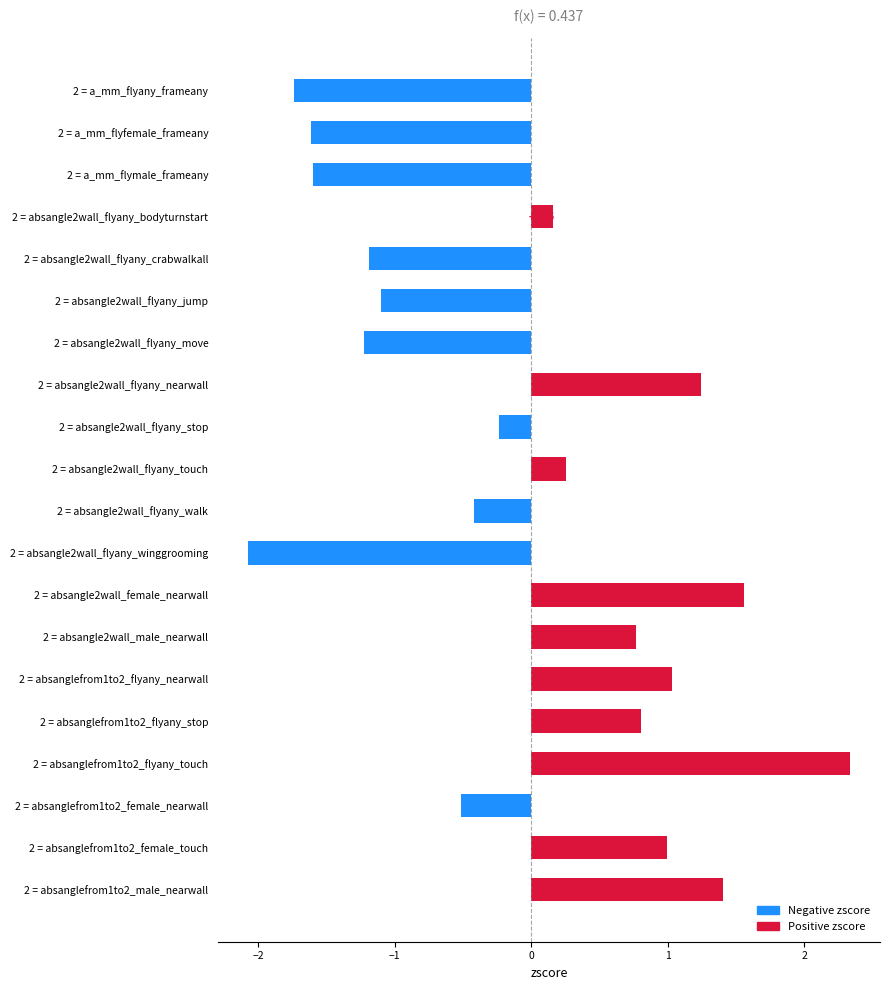

What is the sum of the values at 2 = absangle2wall_female_nearwall and 2 = absanglefrom1to2_male_nearwall?

3.0